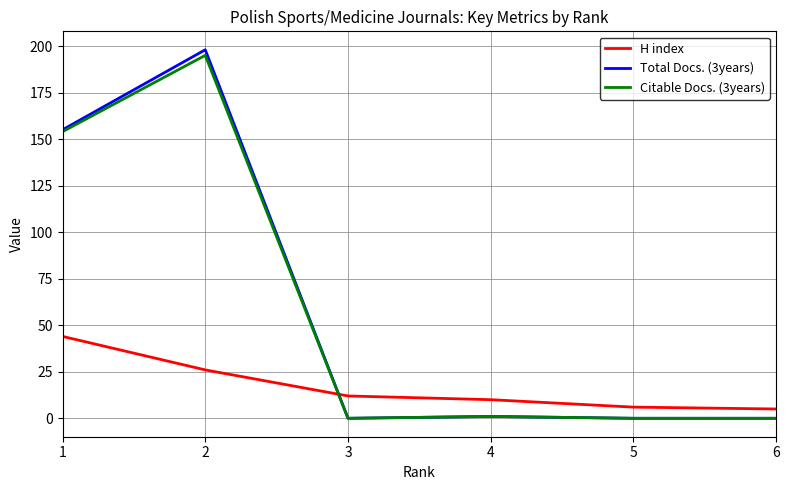

At how many categories does at least one series exceed 75?

2